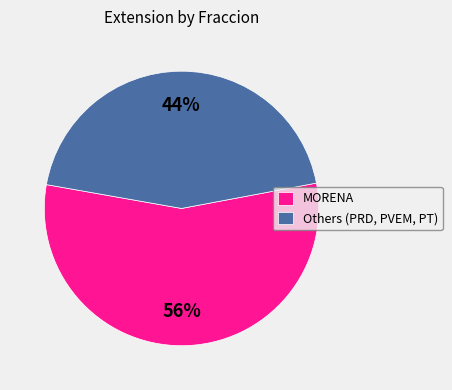

True or false: Others (PRD, PVEM, PT) accounts for 37% of the total.

False